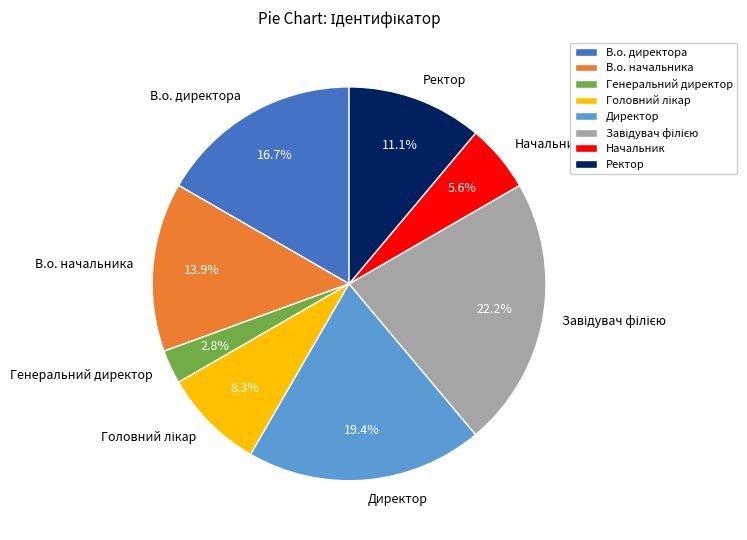

Do Директор and Ректор together represent more than half of the pie?

No